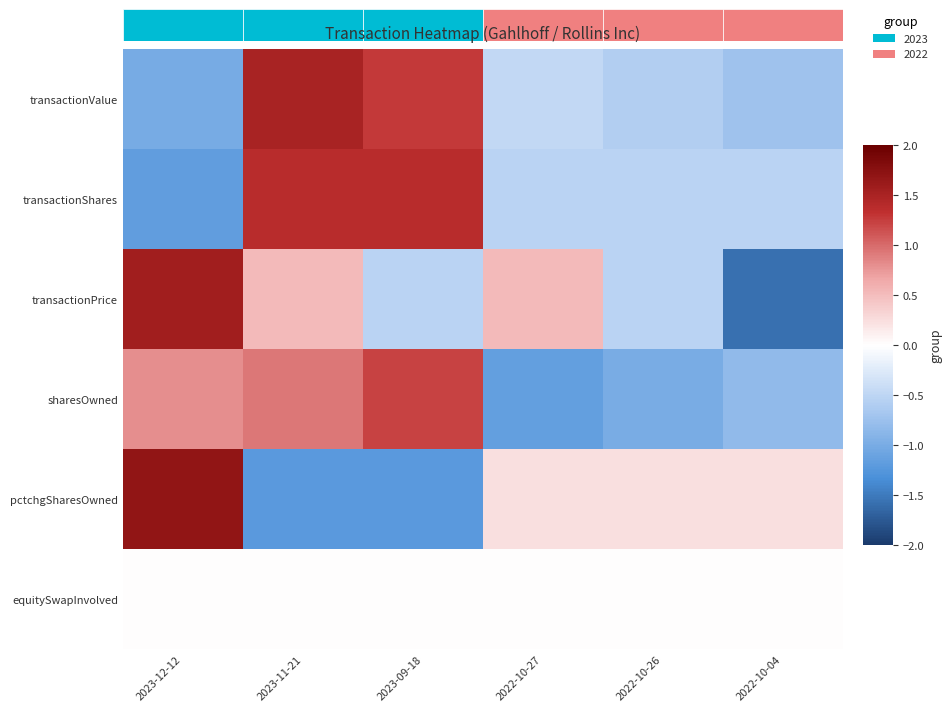

Reading left to right, list all the values displayed in this chart.

transactionValue: 2023-12-12=-1.0	2023-11-21=1.5	2023-09-18=1.3	2022-10-27=-0.5	2022-10-26=-0.6	2022-10-04=-0.7
transactionShares: 2023-12-12=-1.2	2023-11-21=1.4	2023-09-18=1.4	2022-10-27=-0.5	2022-10-26=-0.5	2022-10-04=-0.5
transactionPrice: 2023-12-12=1.6	2023-11-21=0.5	2023-09-18=-0.5	2022-10-27=0.5	2022-10-26=-0.5	2022-10-04=-1.6
sharesOwned: 2023-12-12=0.8	2023-11-21=0.9	2023-09-18=1.2	2022-10-27=-1.2	2022-10-26=-1.0	2022-10-04=-0.8
pctchgSharesOwned: 2023-12-12=1.7	2023-11-21=-1.2	2023-09-18=-1.2	2022-10-27=0.2	2022-10-26=0.2	2022-10-04=0.2
equitySwapInvolved: 2023-12-12=0.0	2023-11-21=0.0	2023-09-18=0.0	2022-10-27=0.0	2022-10-26=0.0	2022-10-04=0.0